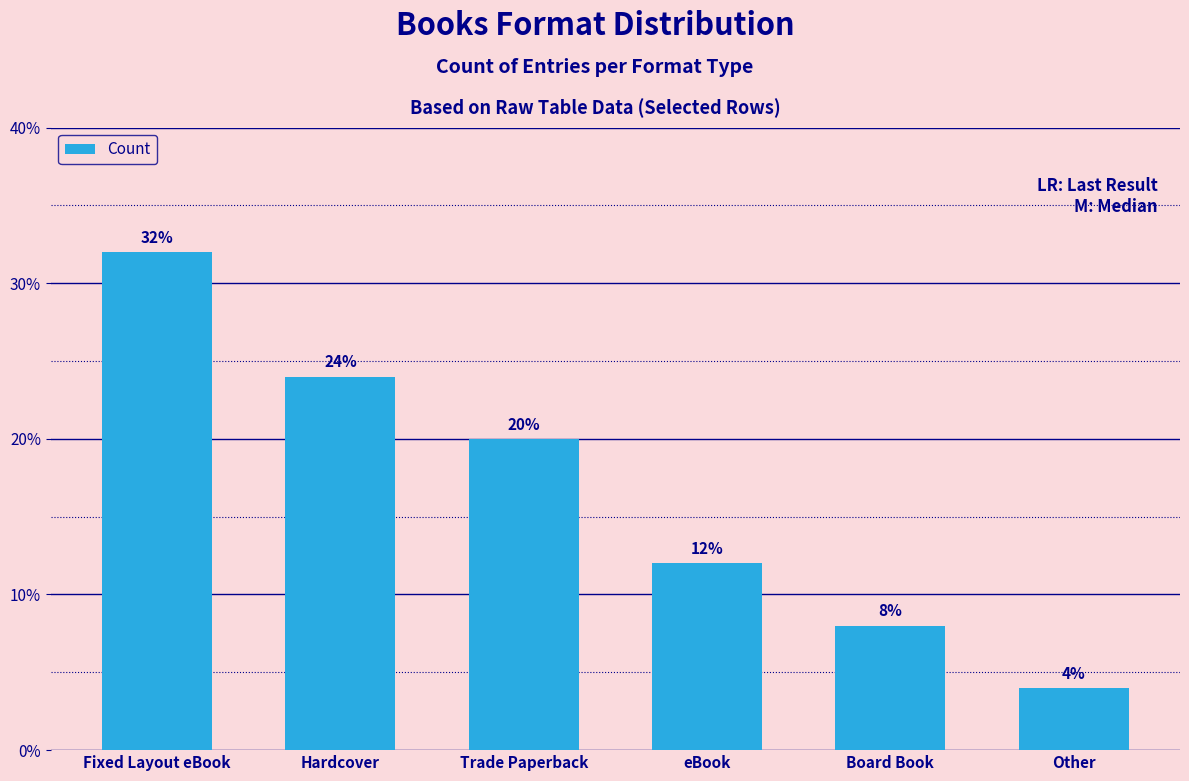

List the labels in order of value, largest first.

Fixed Layout eBook, Hardcover, Trade Paperback, eBook, Board Book, Other